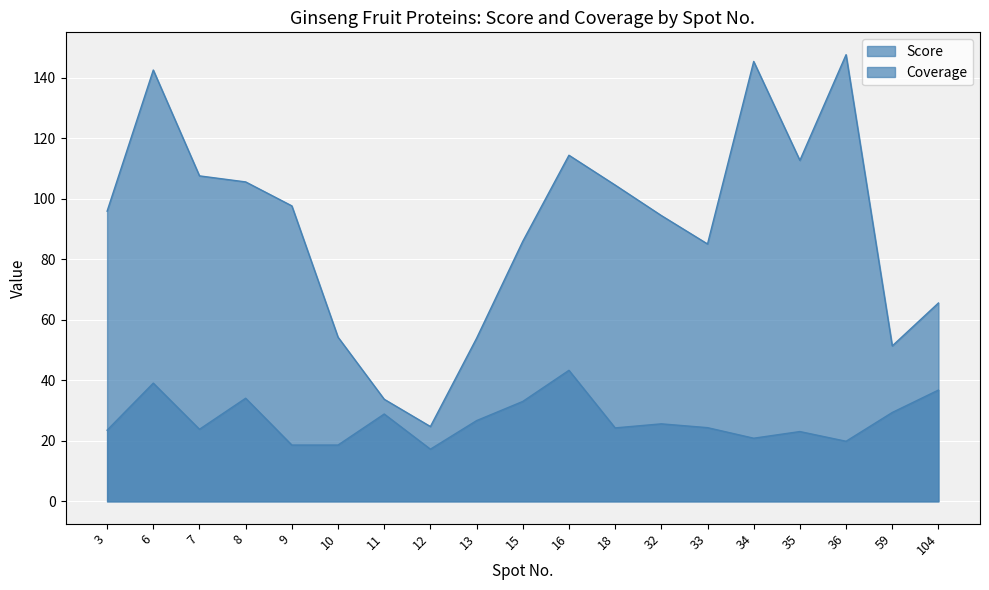

Reading left to right, transcribe all the data shown in this chart.

Score: 3=96.0	6=142.6	7=107.6	8=105.6	9=97.7	10=54.3	11=33.8	12=24.7	13=53.9	15=86.0	16=114.5	18=104.6	32=94.5	33=85.1	34=145.5	35=112.8	36=147.7	59=51.4	104=65.6
Coverage: 3=23.5	6=39.1	7=23.8	8=34.1	9=18.6	10=18.6	11=28.9	12=17.2	13=26.7	15=33.0	16=43.3	18=24.3	32=25.6	33=24.4	34=20.9	35=23.1	36=19.9	59=29.4	104=36.8